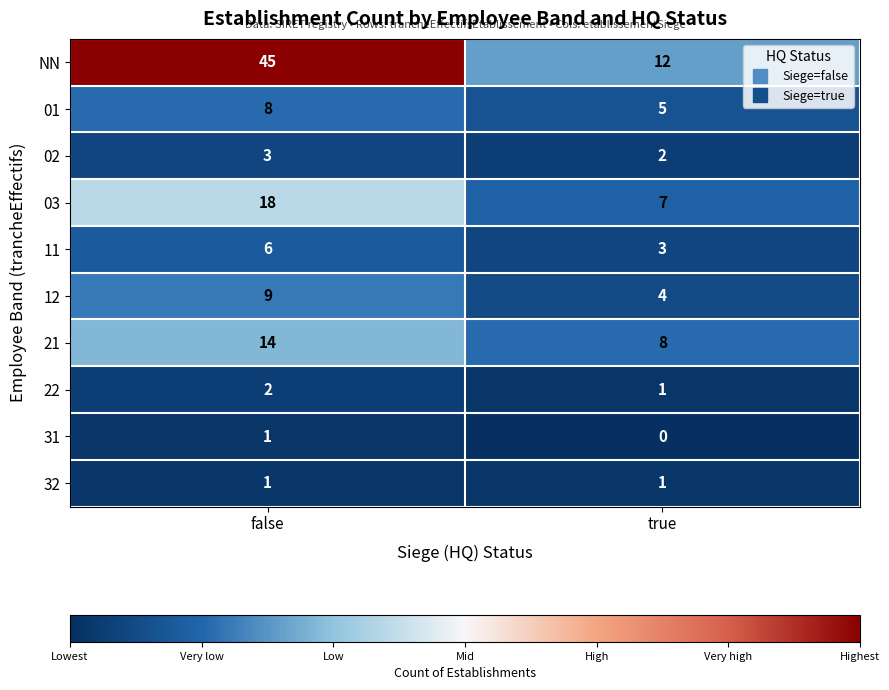

Where is 02 nearest to the value 2?

true